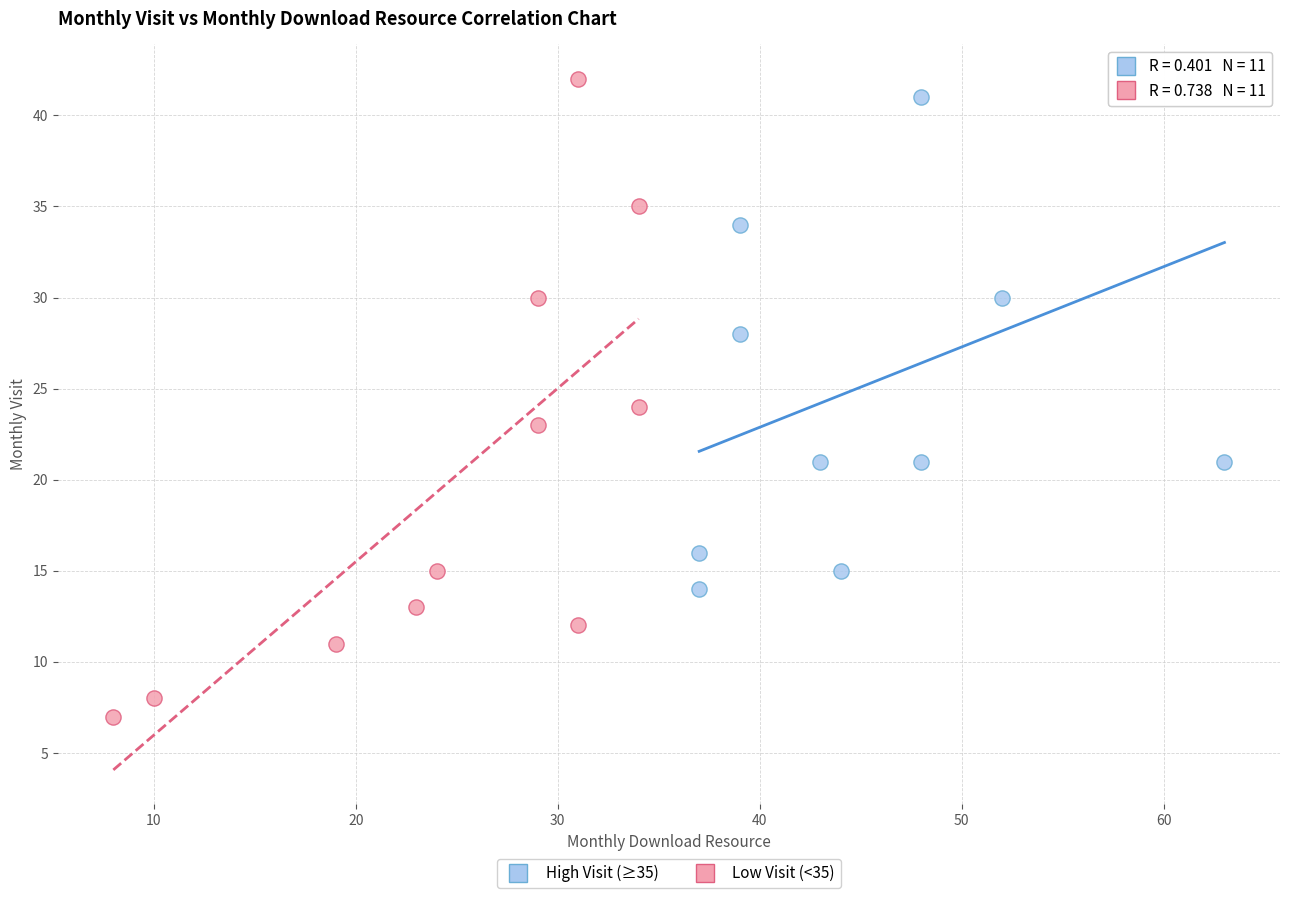

What are all the series names shown in the legend?

High Visit (≥35), Low Visit (<35)